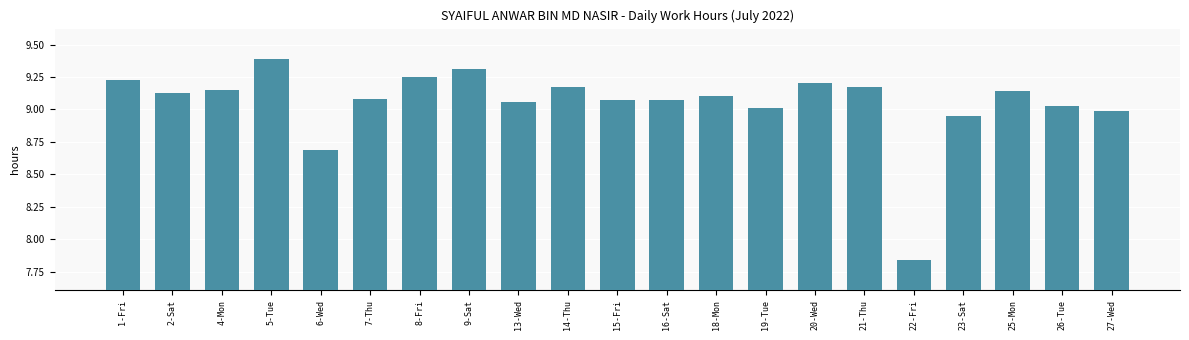

What is the label of the 7th bar from the right?

20-Wed